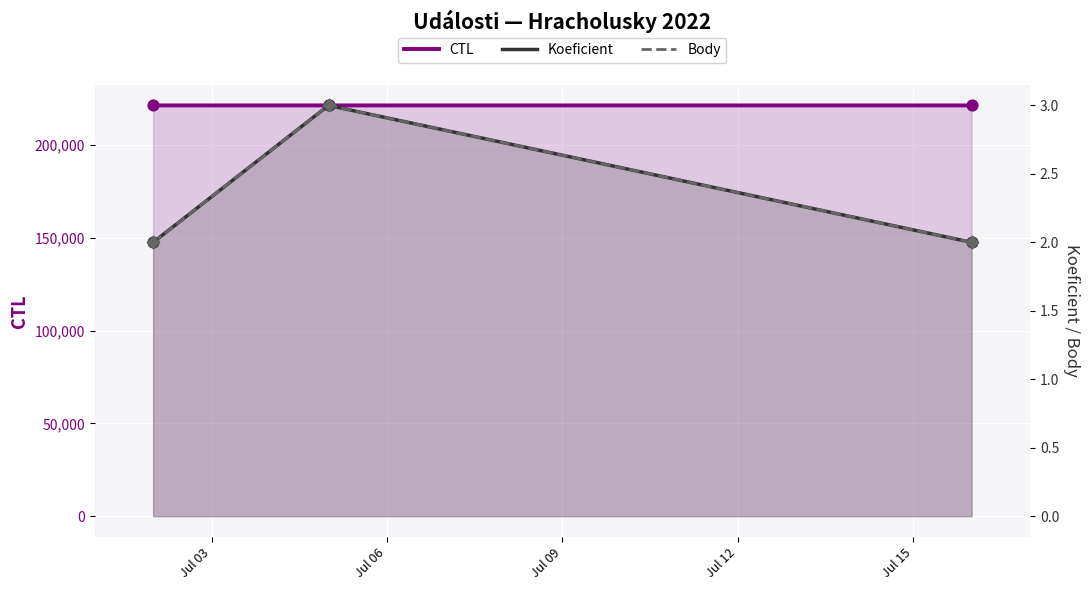

Which series has the largest total across all categories?

CTL